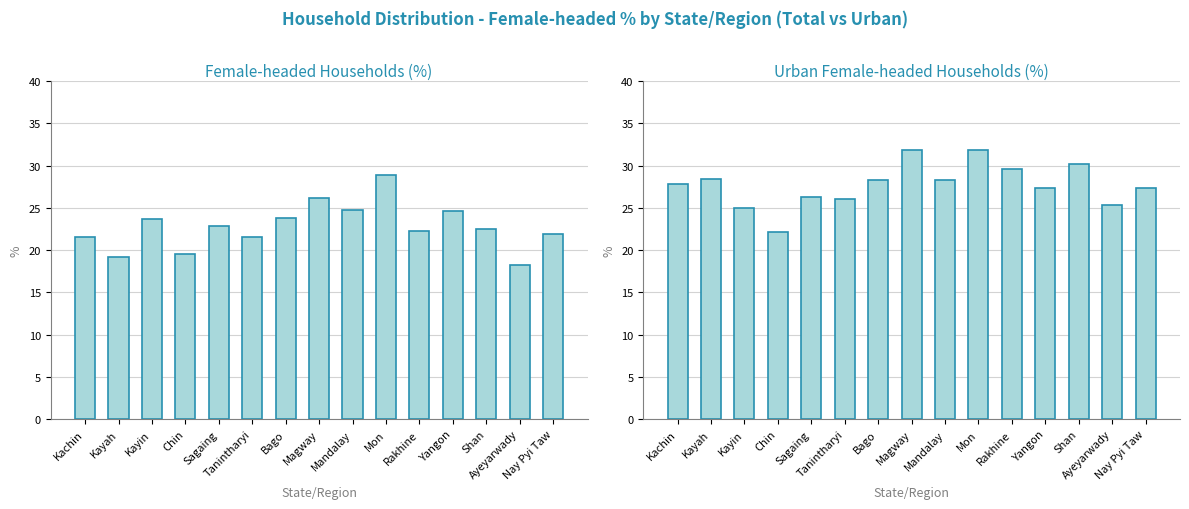

What is the label of the 6th bar from the right?

Mon